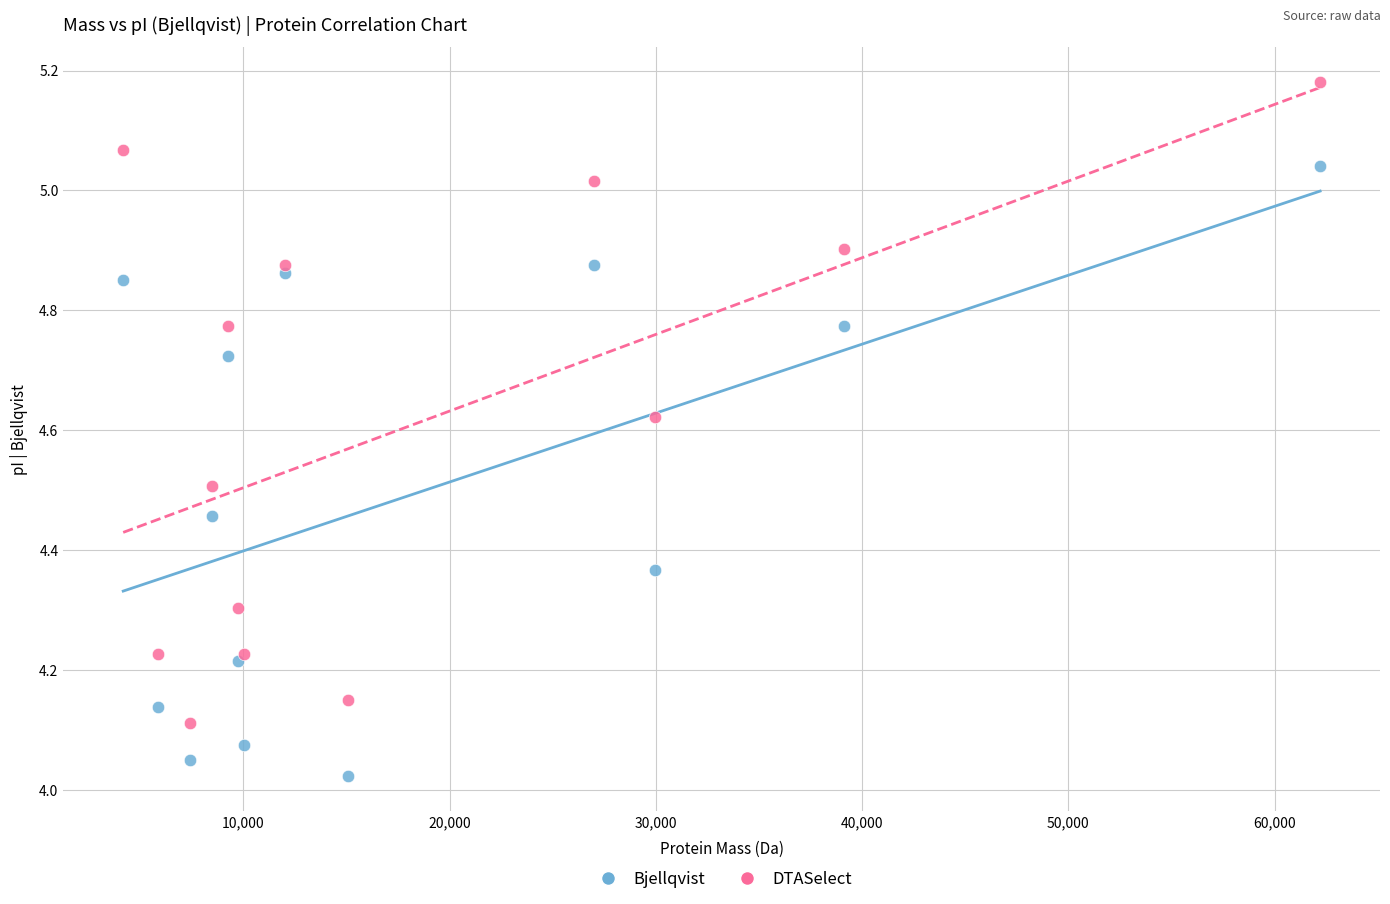

Across all data points, what is the range of X values (max minus min)?

58034.1